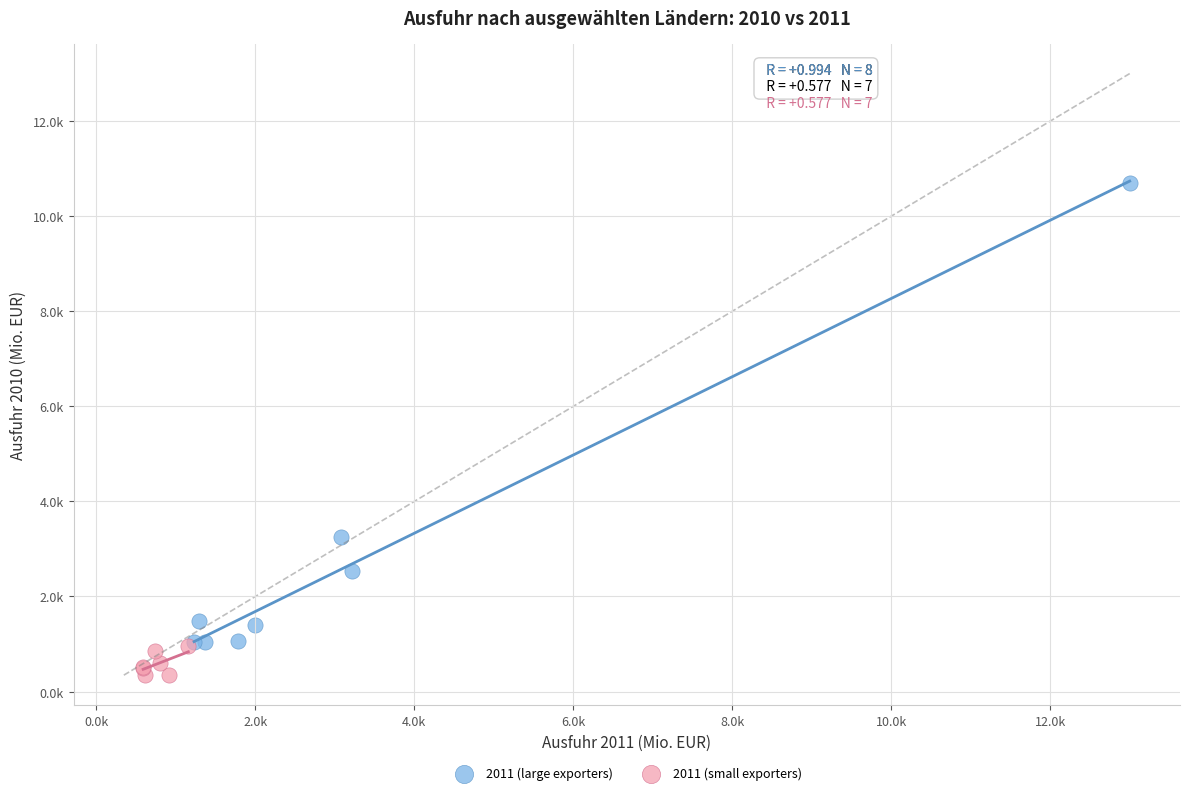

Which series reaches the minimum Y coordinate?

2011 (small exporters)